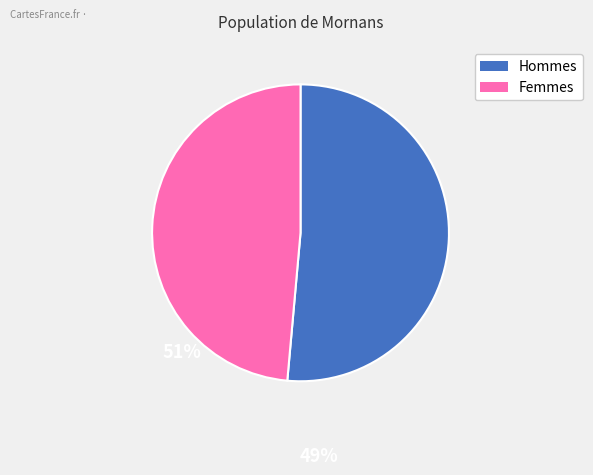

Does any single category account for the majority?

Yes